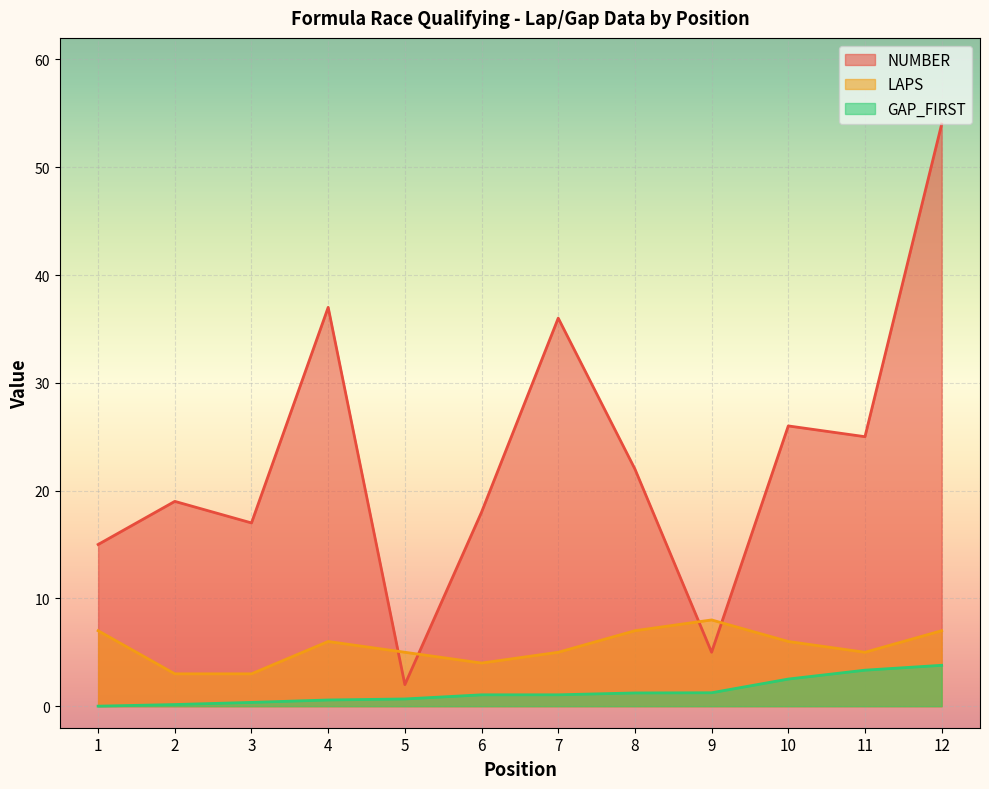

What are all the series names shown in the legend?

NUMBER, LAPS, GAP_FIRST